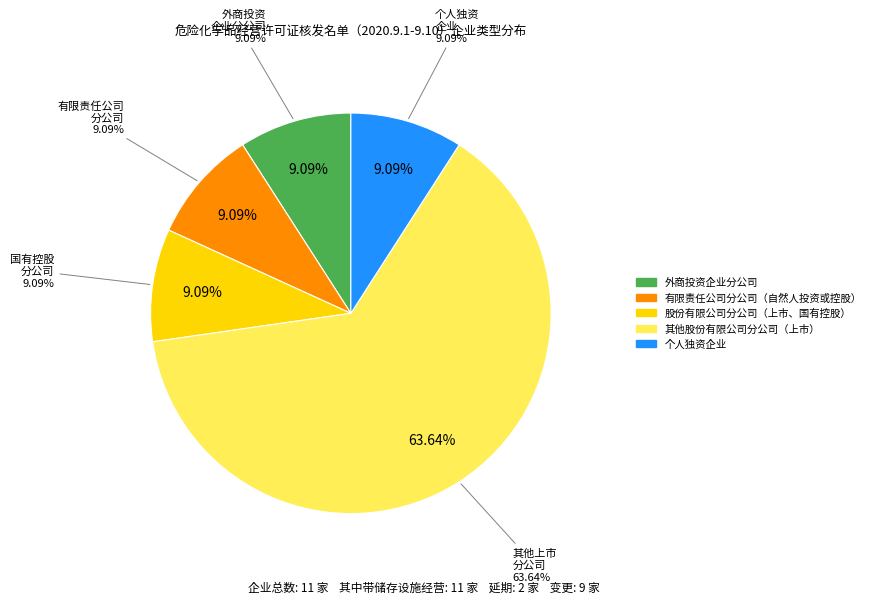

The 有限责任公司分公司（自然人投资或控股） slice represents 22% of the pie. True or false?

False